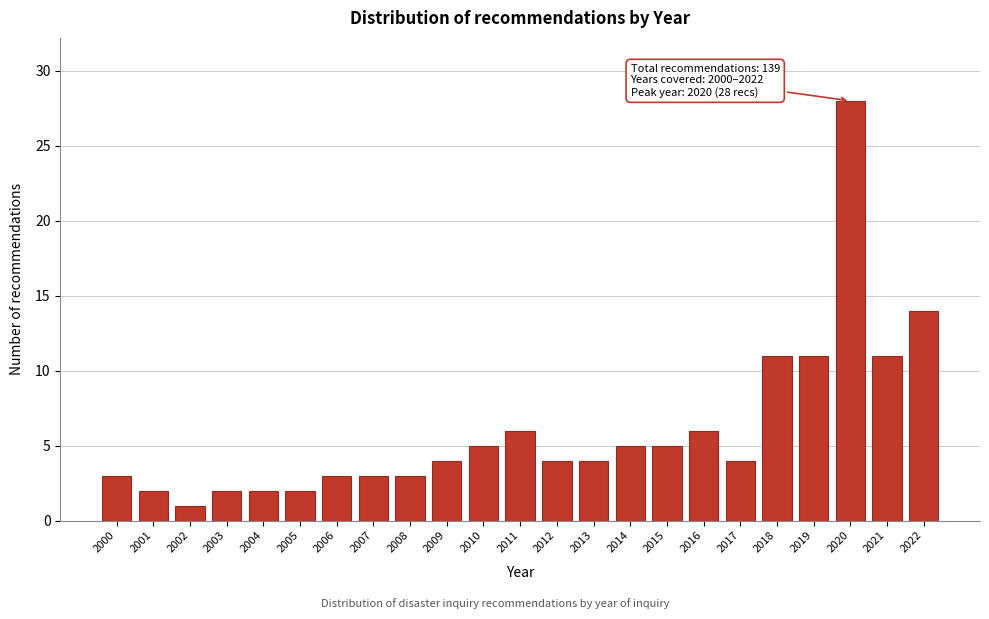

Reading left to right, what are all the values shown in this chart?

2000=3	2001=2	2002=1	2003=2	2004=2	2005=2	2006=3	2007=3	2008=3	2009=4	2010=5	2011=6	2012=4	2013=4	2014=5	2015=5	2016=6	2017=4	2018=11	2019=11	2020=28	2021=11	2022=14